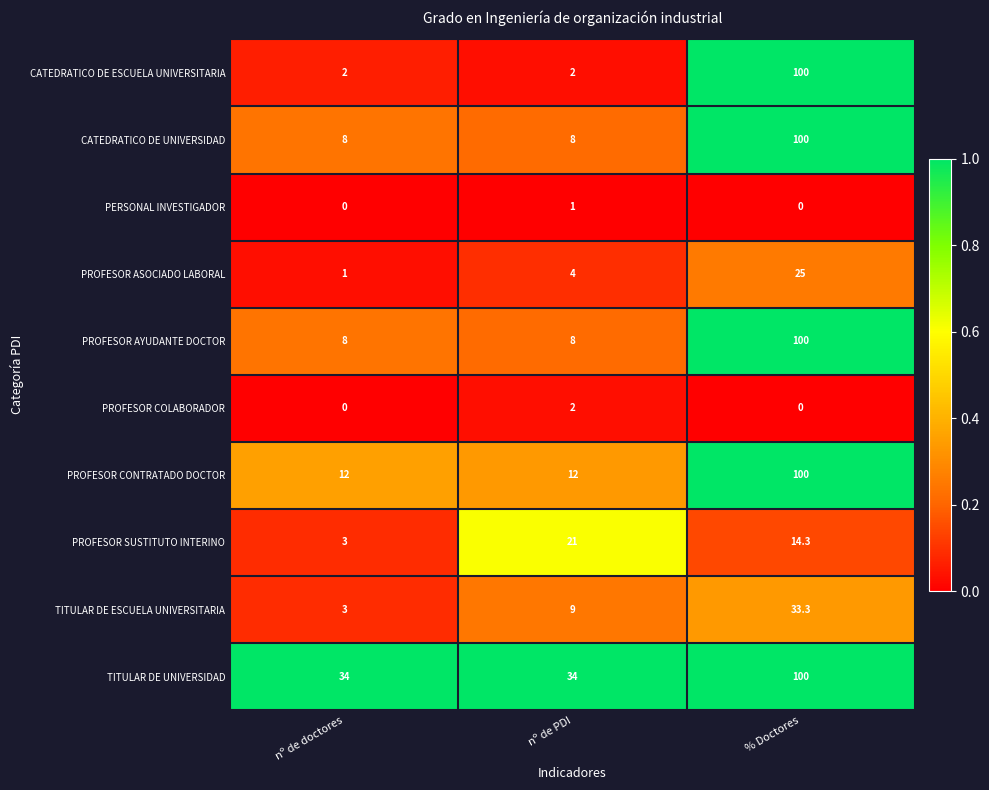

Where is PROFESOR ASOCIADO LABORAL nearest to the value 13?

nº de PDI